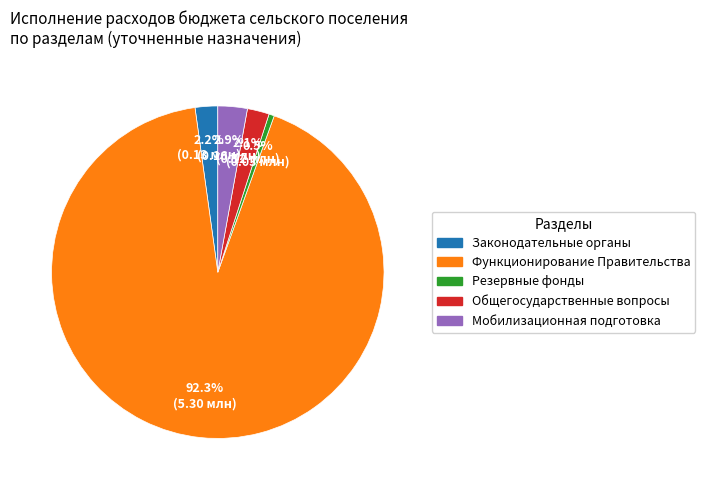

Is there any slice that represents more than half of the pie?

Yes